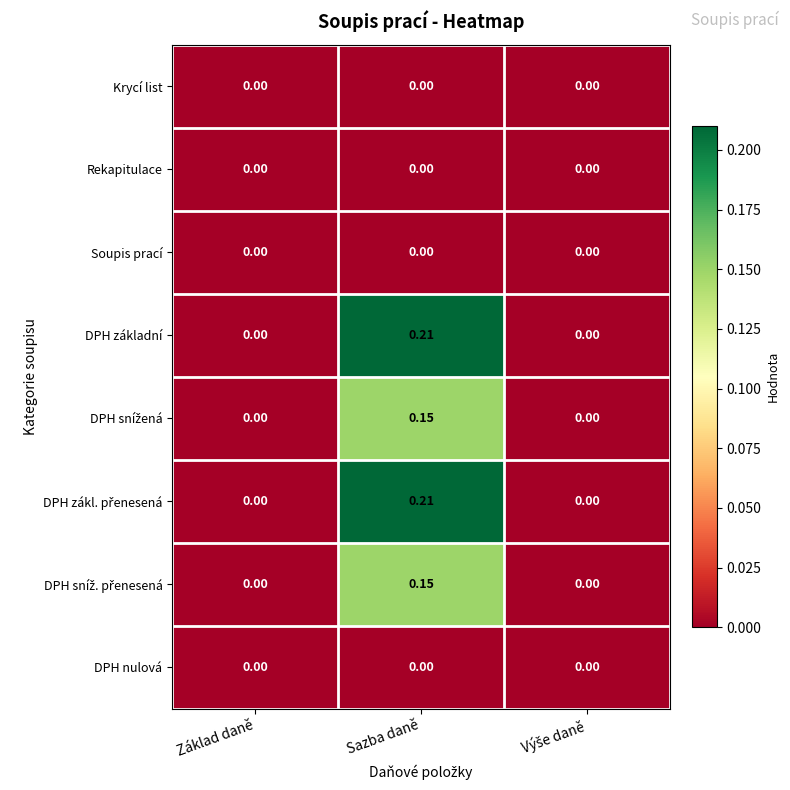

At which category is the sum across all series the highest?

Sazba daně